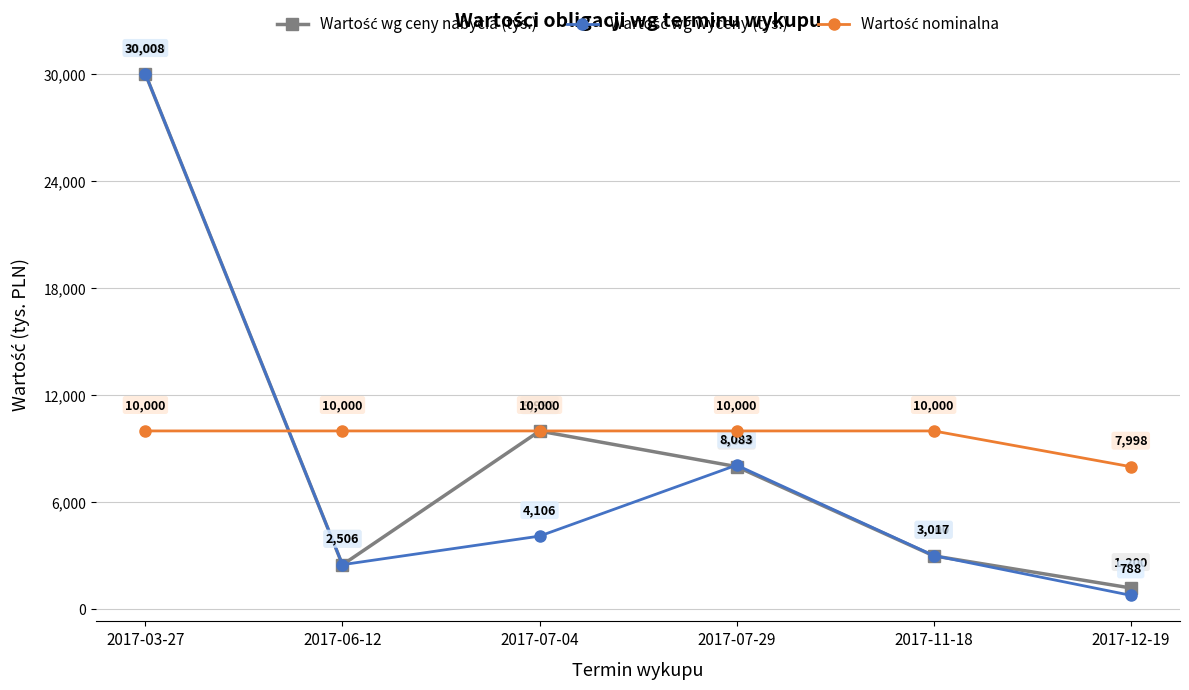

What is the difference between the highest and lowest values at 2017-06-12?

7500.0